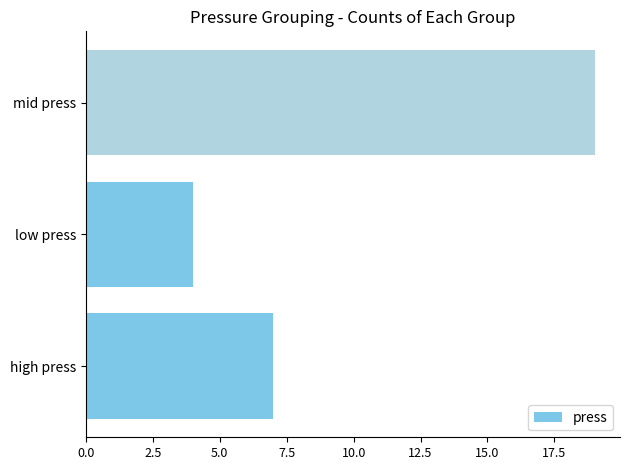

Reading bottom to top, what are all the values shown in this chart?

high press=7	low press=4	mid press=19